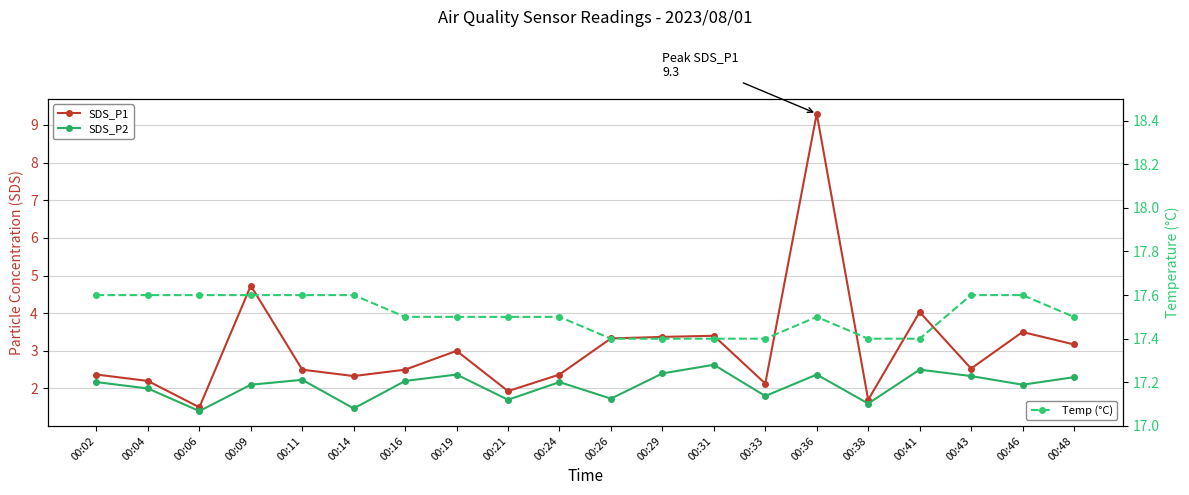

Where is Temp (°C) nearest to the value 17?

00:26